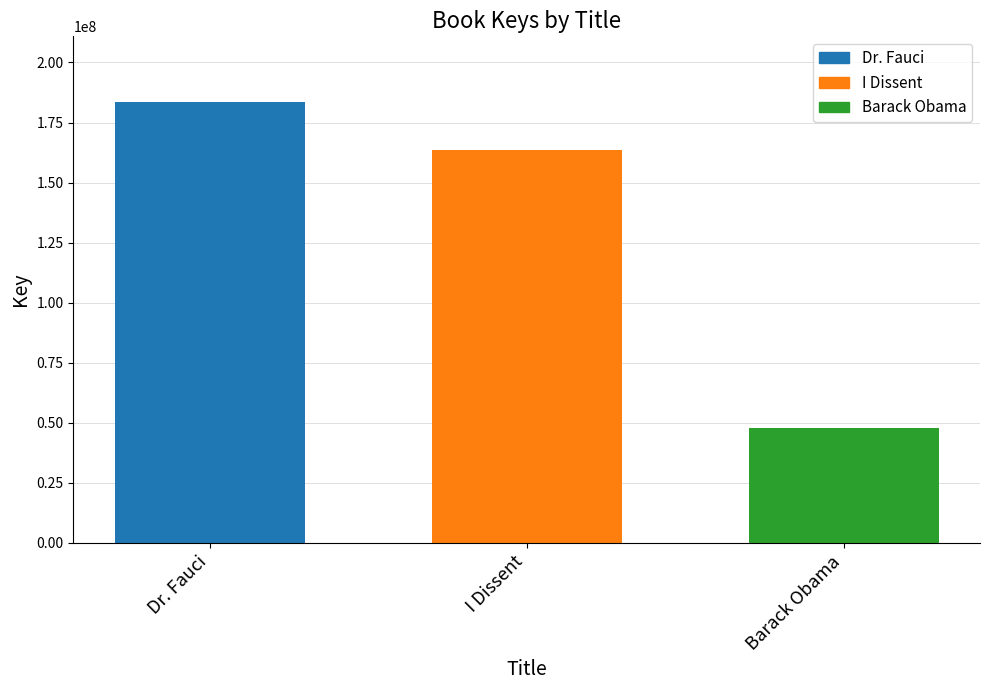

How many data points are less than 163736274?

1